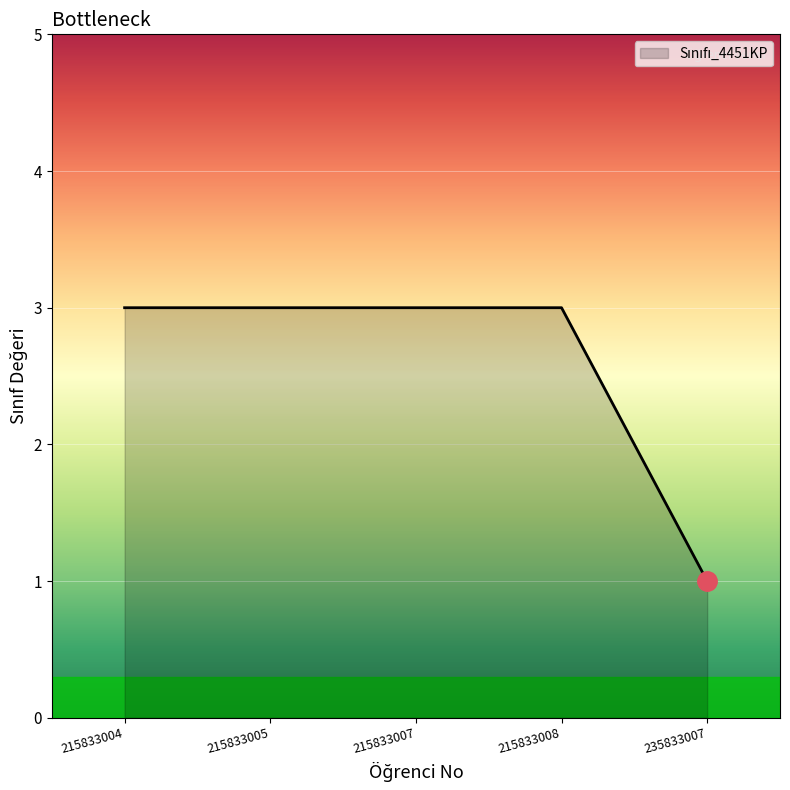

Between 235833007 and 215833007, which is larger?

215833007